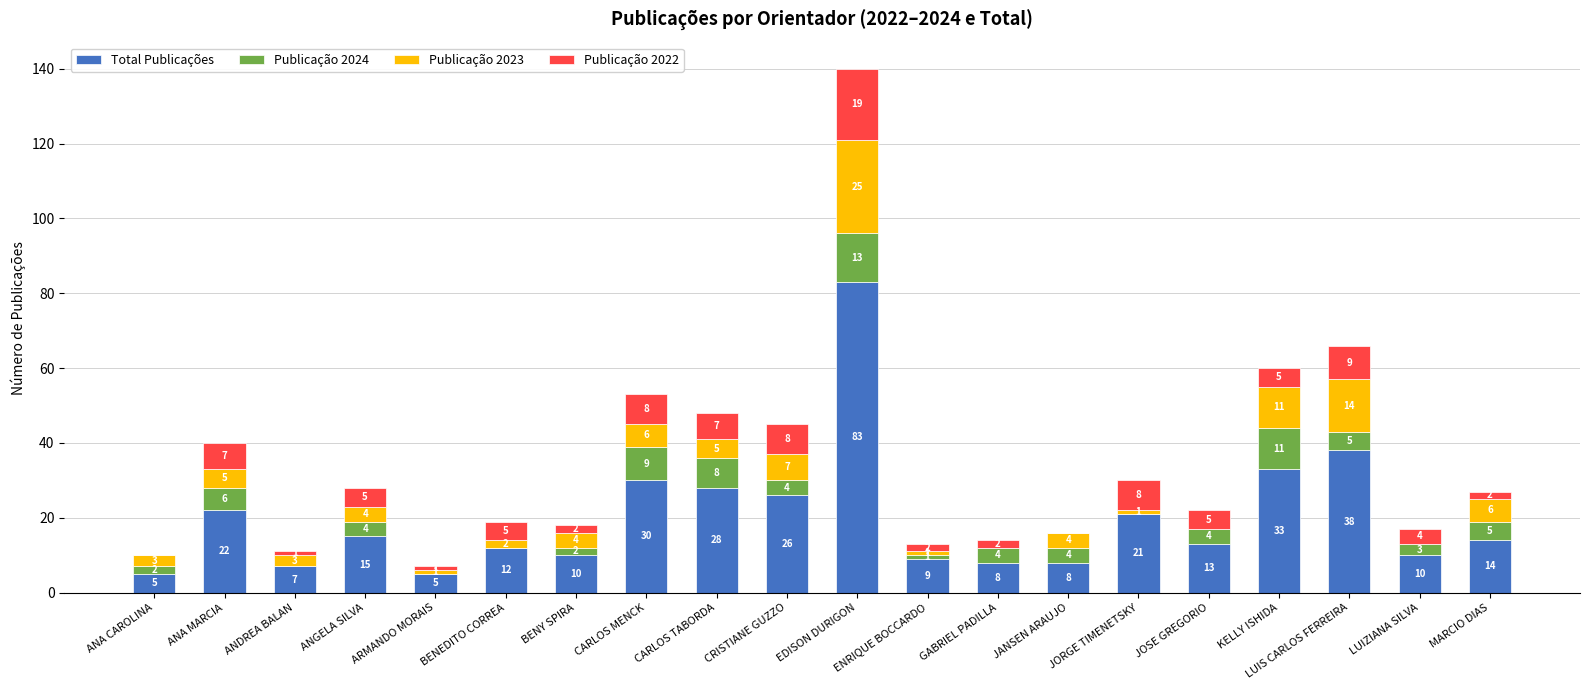

What is the sum of all Total Publicações values?

397